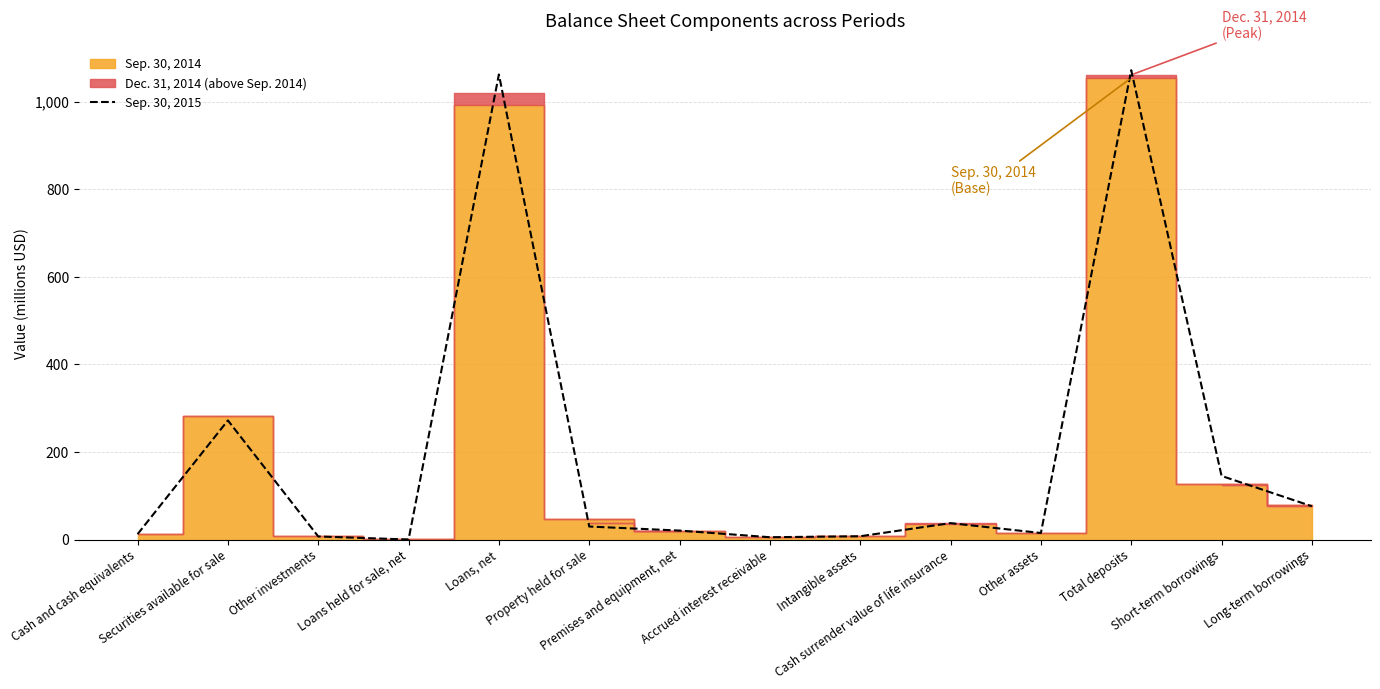

What is the difference between the maximum and minimum values?

1072.0